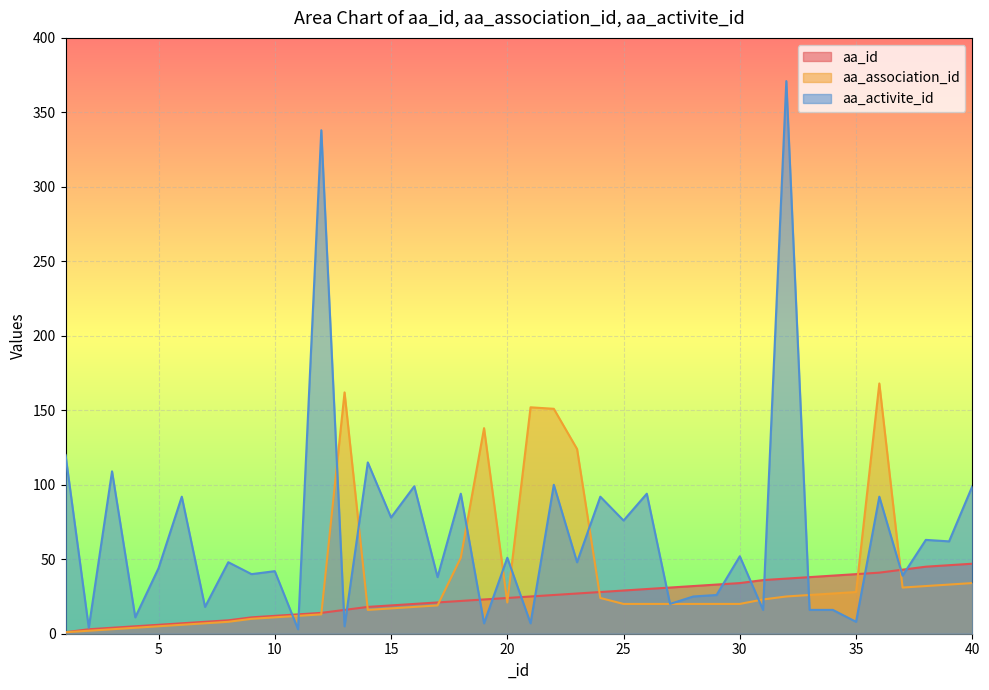

Is it true that aa_association_id equals 12 at 18?

False